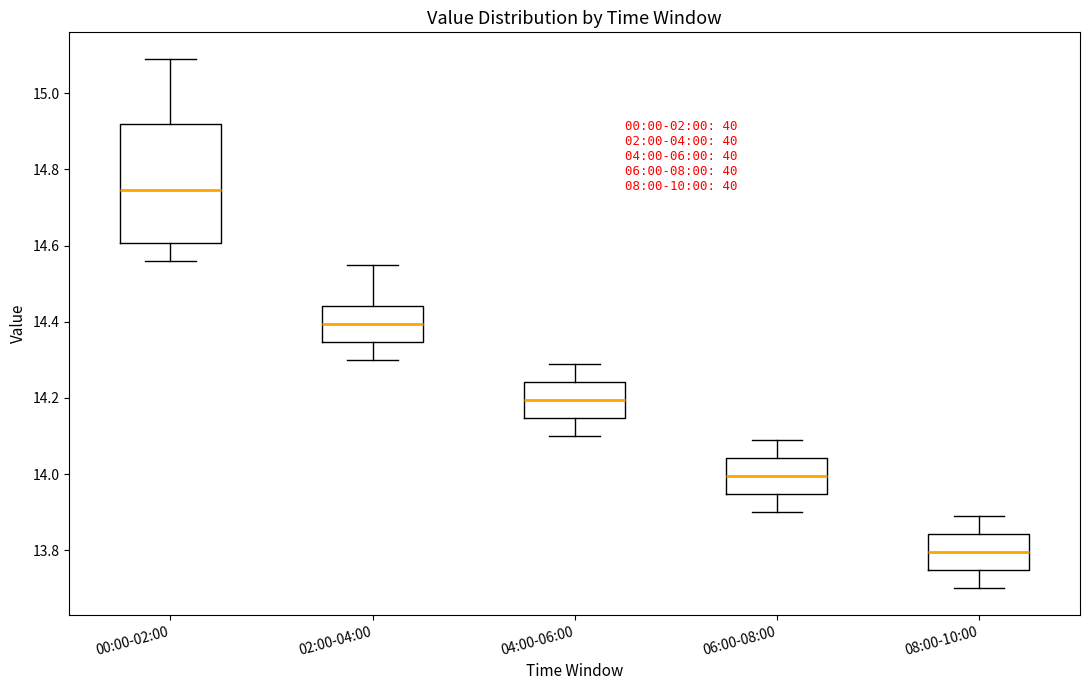

Reading left to right, read every box against the y-axis: the position of its median line, the range the box covers, and the ends of its whiskers. The values are not printed on the chart, so give them approximately, as read against the axis.

00:00-02:00: median 14.74, box 14.60 to 14.92, whiskers 14.56 to 15.10
02:00-04:00: median 14.40, box 14.34 to 14.44, whiskers 14.30 to 14.56
04:00-06:00: median 14.20, box 14.14 to 14.24, whiskers 14.10 to 14.30
06:00-08:00: median 14.00, box 13.94 to 14.04, whiskers 13.90 to 14.10
08:00-10:00: median 13.80, box 13.74 to 13.84, whiskers 13.70 to 13.90